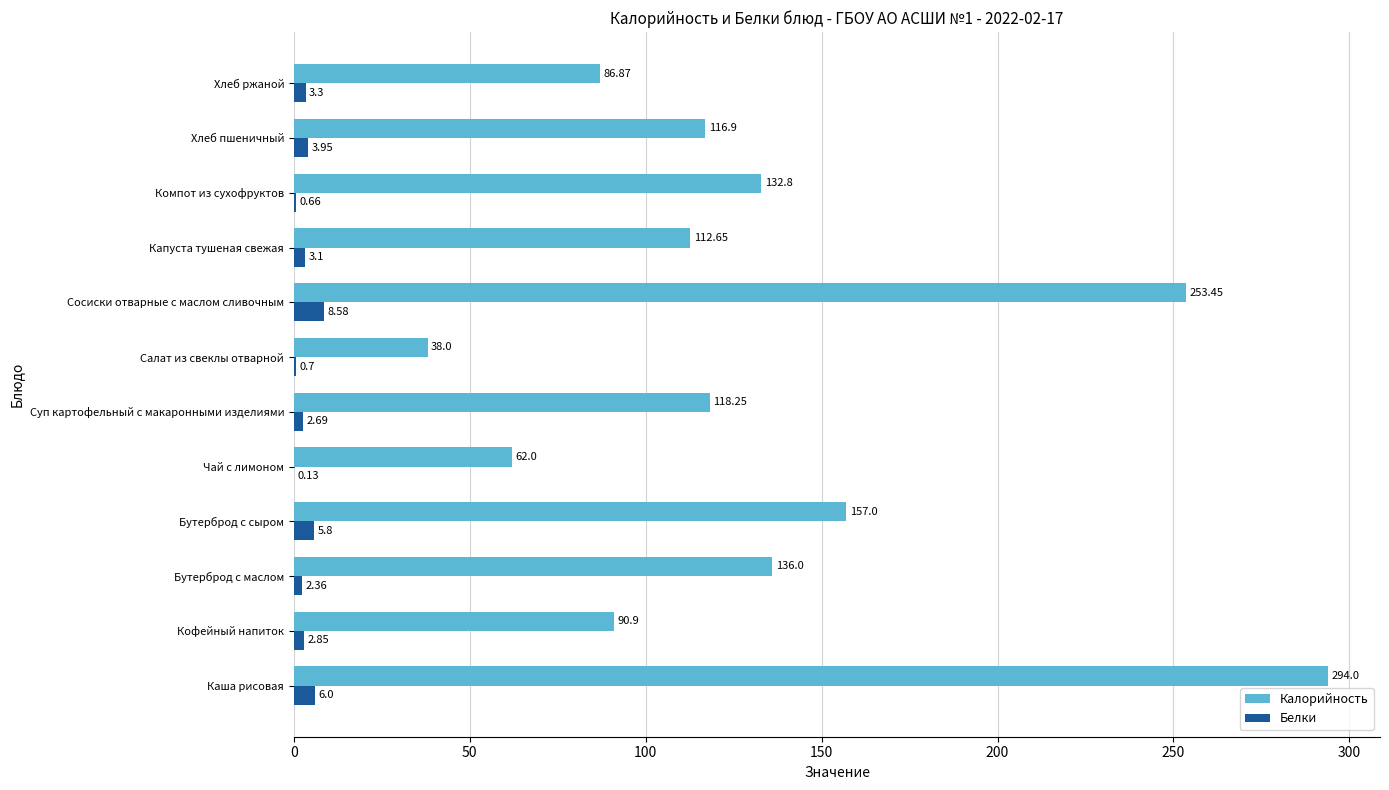

What is the average value of the Калорийность series?

133.2